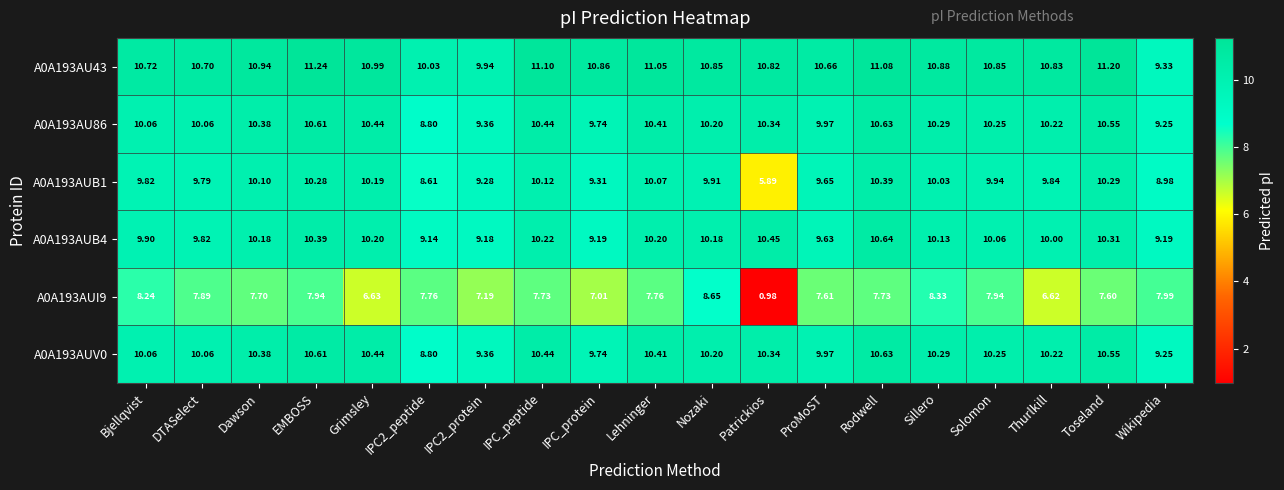

Which category has the lowest value across all series?

Patrickios